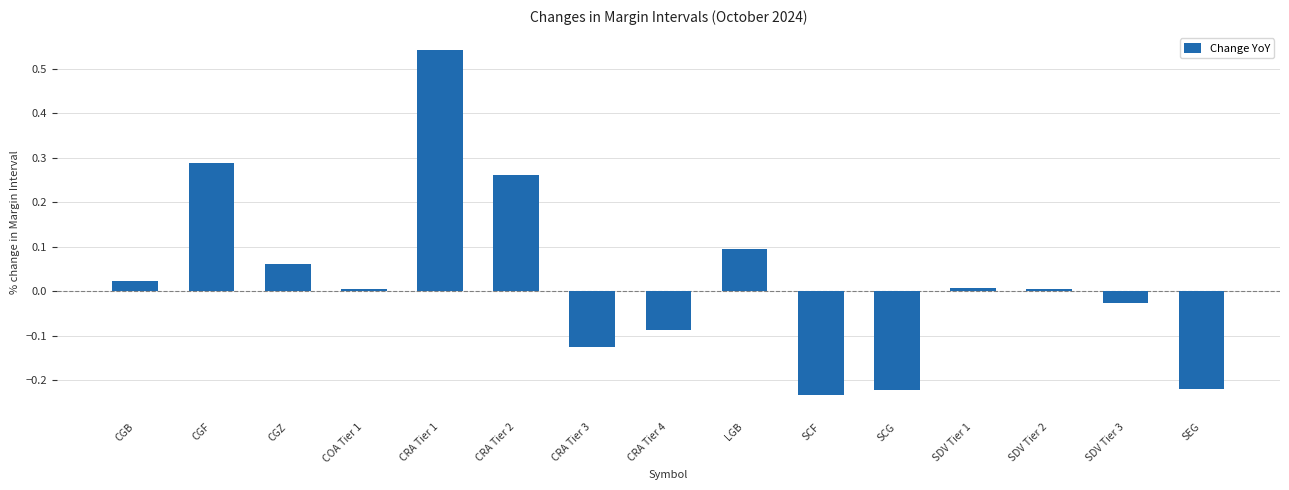

At which label does the data first exceed 0?

CGB